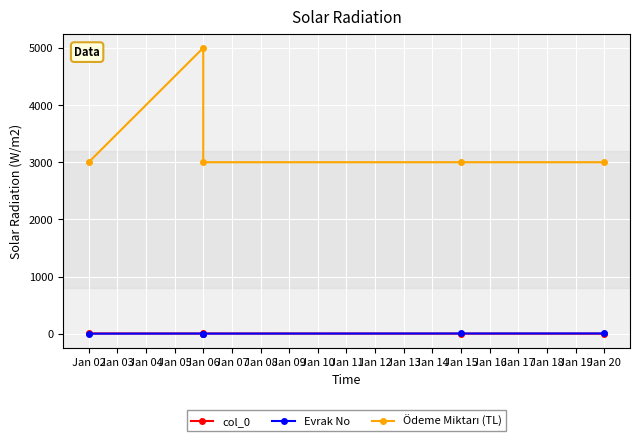

True or false: Ödeme Miktarı (TL) and Evrak No cross at least once.

False